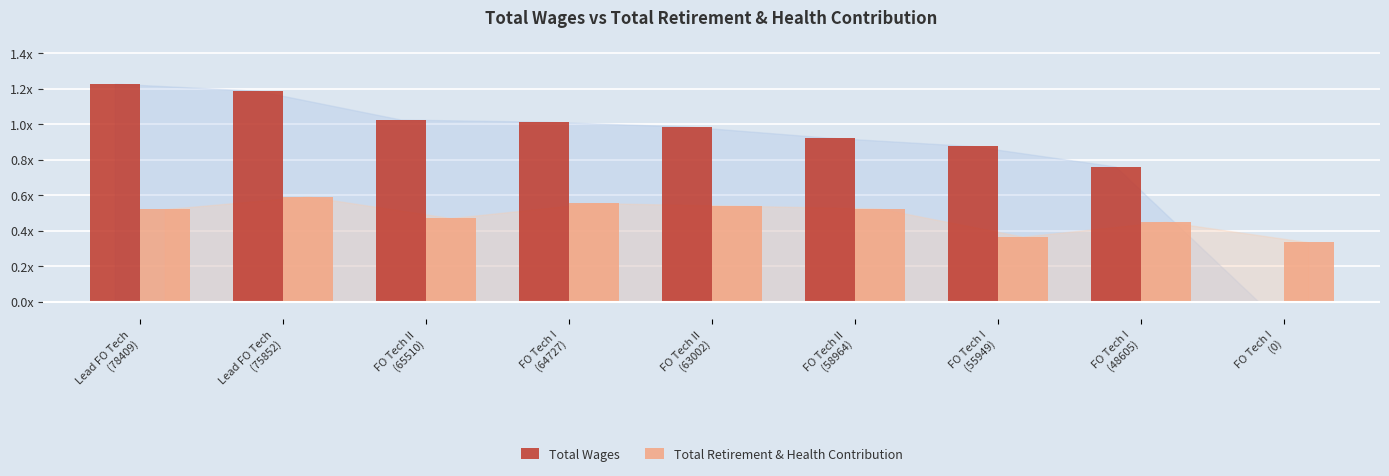

Which series has the widest spread of values?

Total Wages